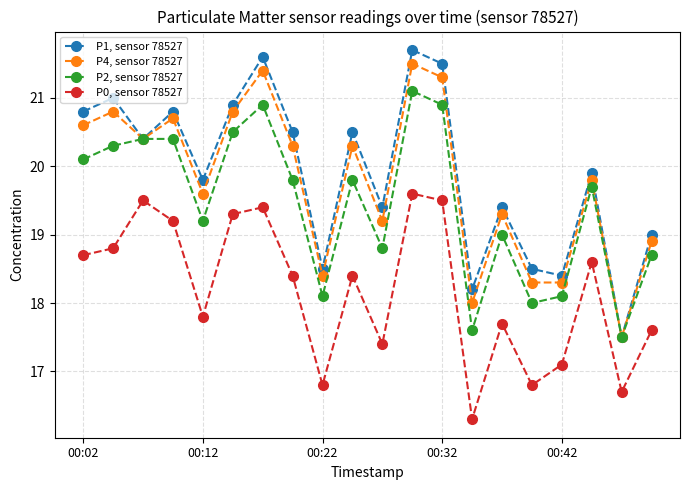

Which series has the widest spread of values?

P1, sensor 78527